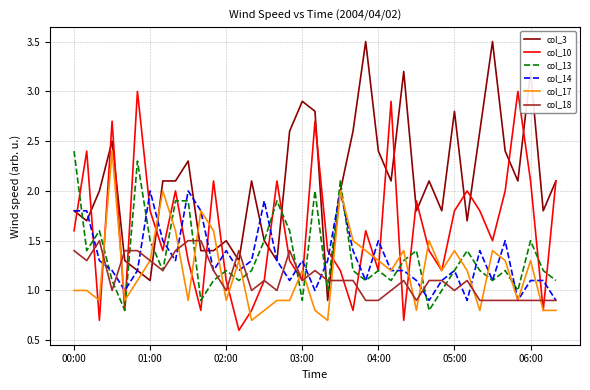

Which series ends up on top after the final intersection of col_14 and col_10?

col_10